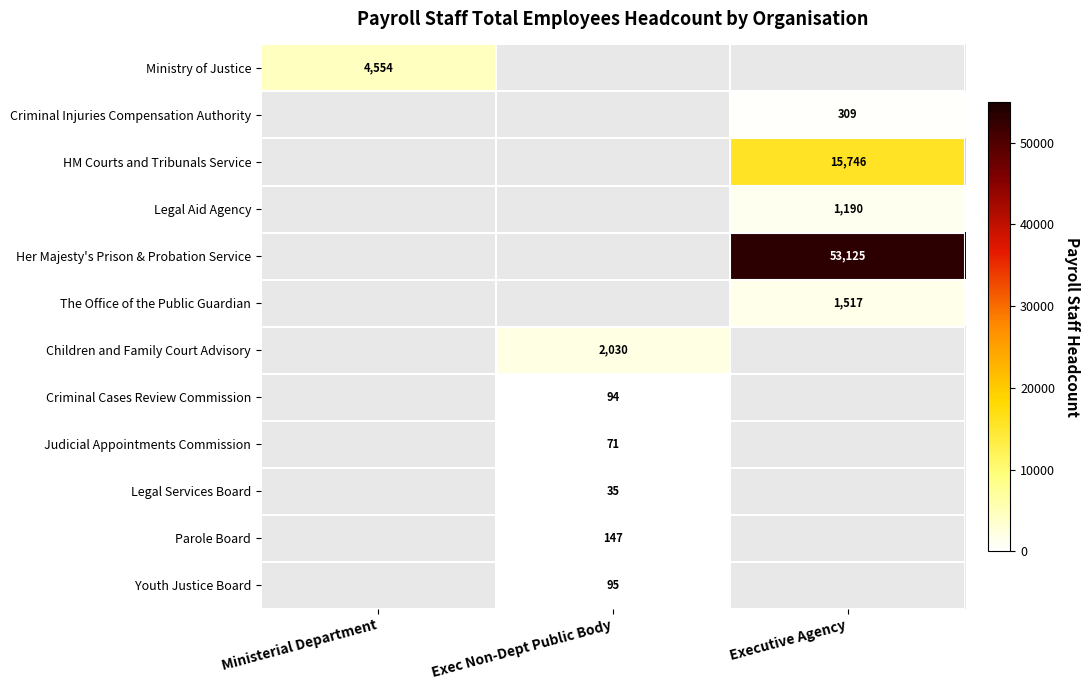

At which category does the chart reach its peak across all series?

Executive Agency